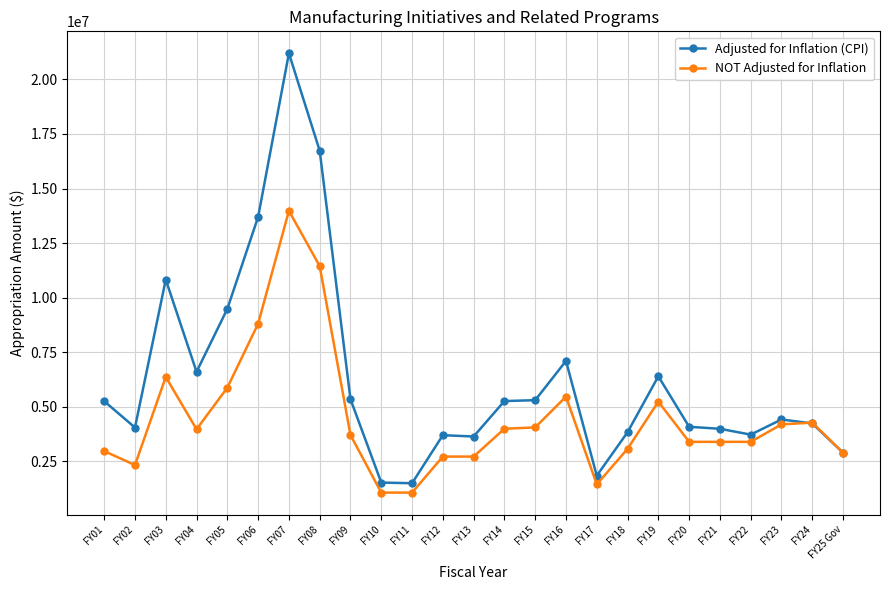

Rank the series by their maximum value, from lowest to highest.

NOT Adjusted for Inflation, Adjusted for Inflation (CPI)